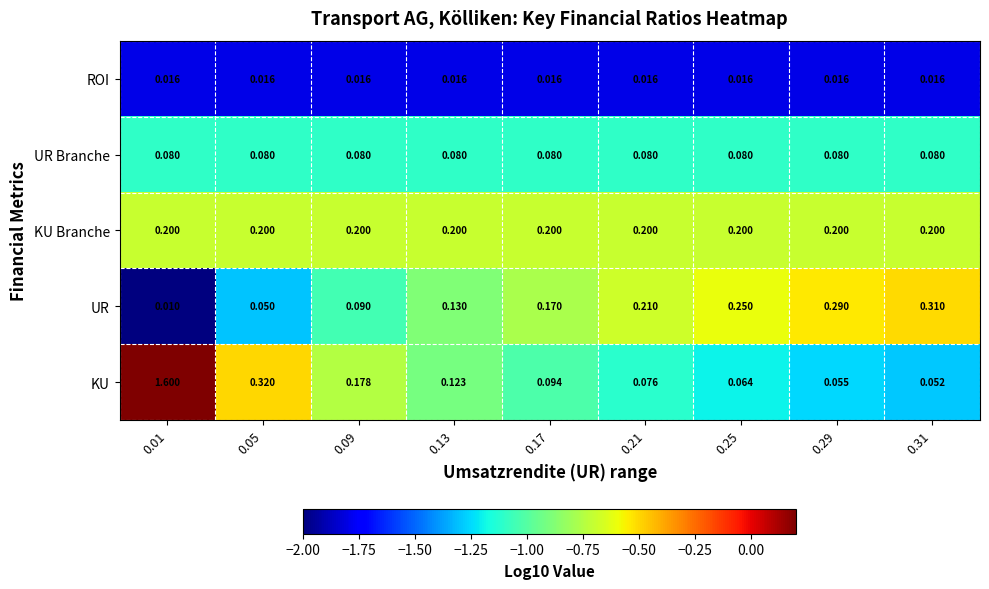

Which series has the largest total across all categories?

KU